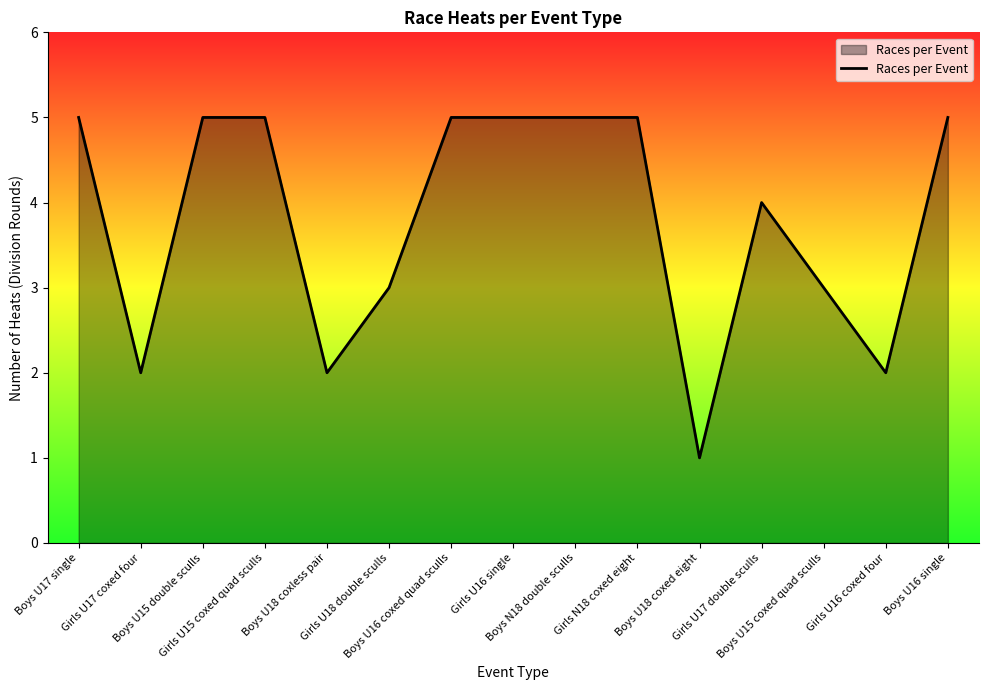

What is the difference between the maximum and minimum values?

4